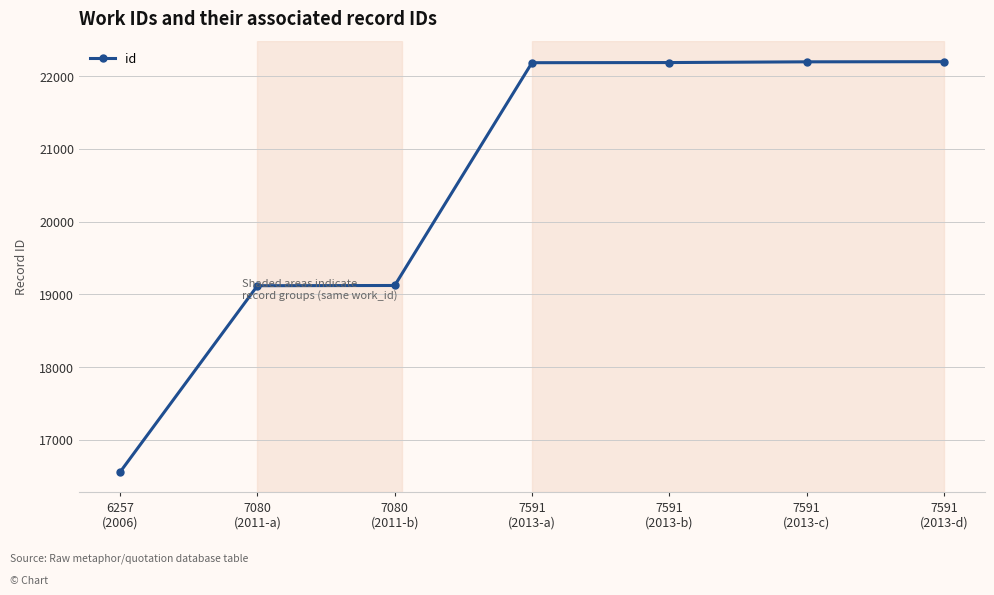

True or false: the data shows 16560 at 6257
(2006).

True